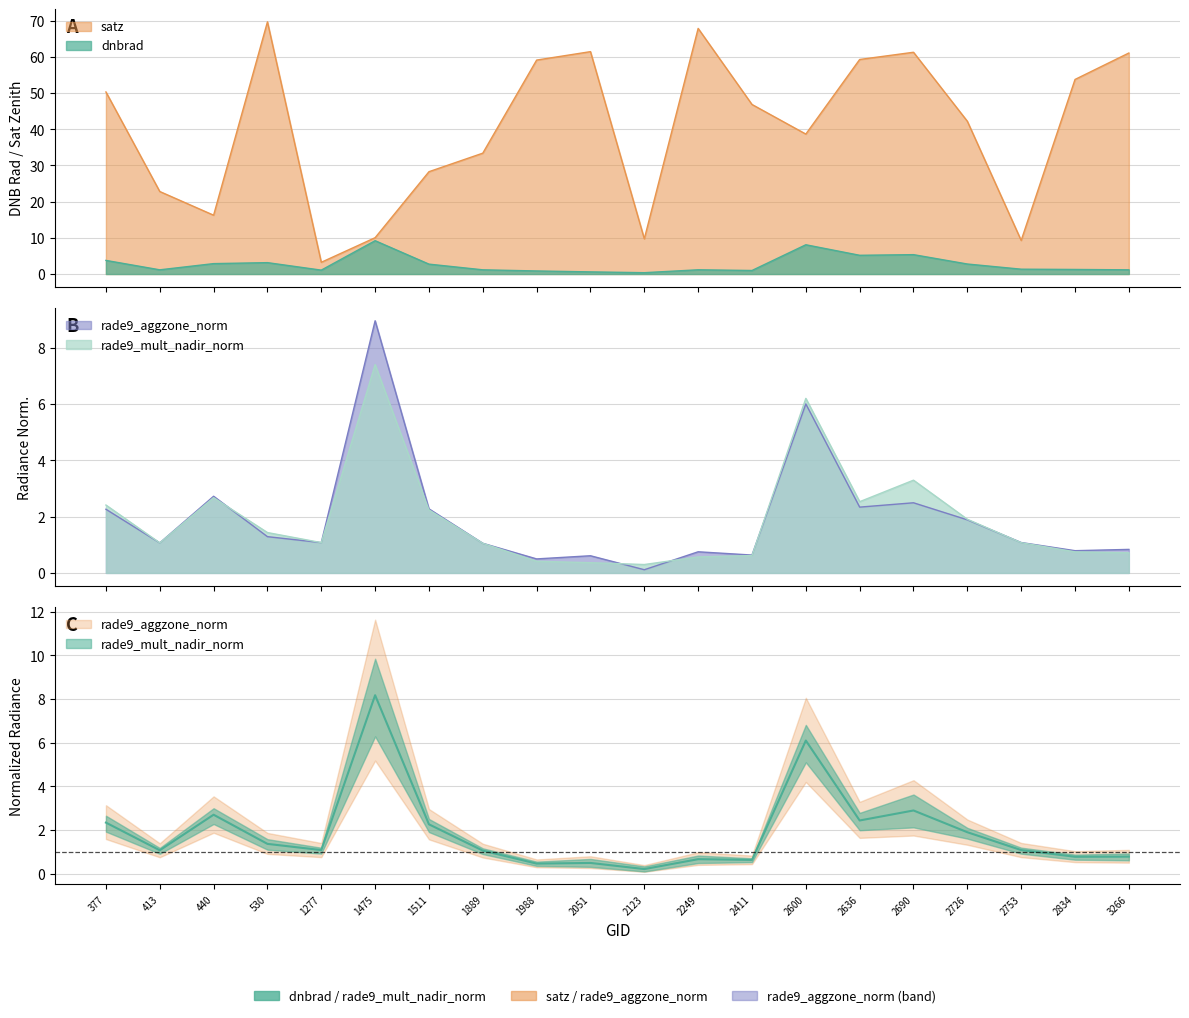

How many values in the satz series are below 46?

10